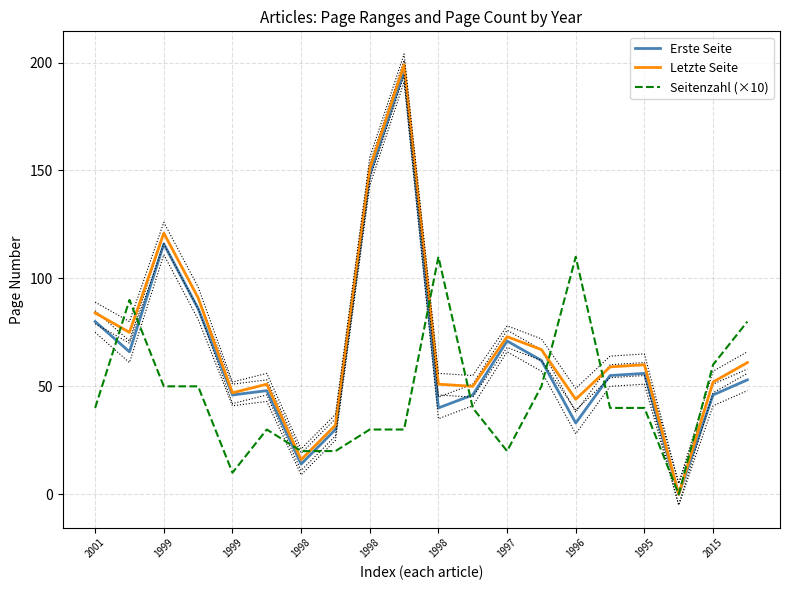

Where does the Letzte Seite series first go above 60?

2001